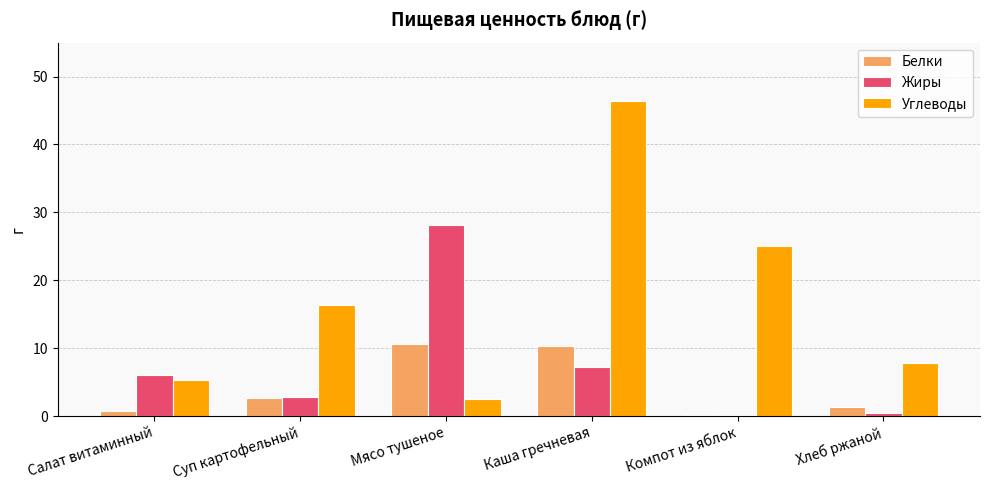

Which category has the highest value across all series?

Каша гречневая